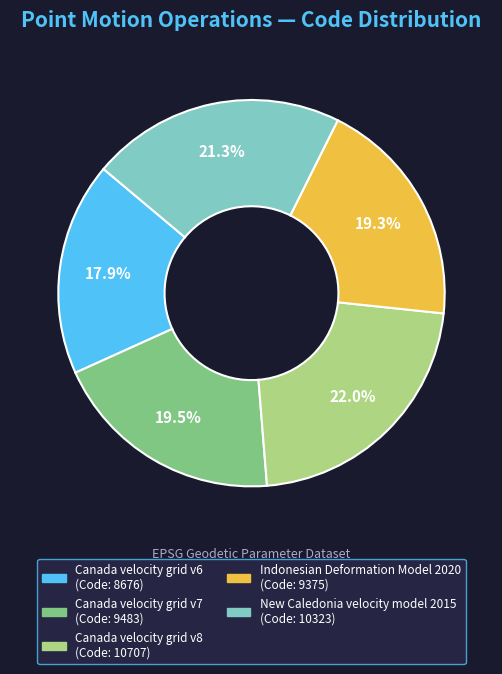

Is the sum of Canada velocity grid v8 and Indonesian Deformation Model 2020 greater than half?

No